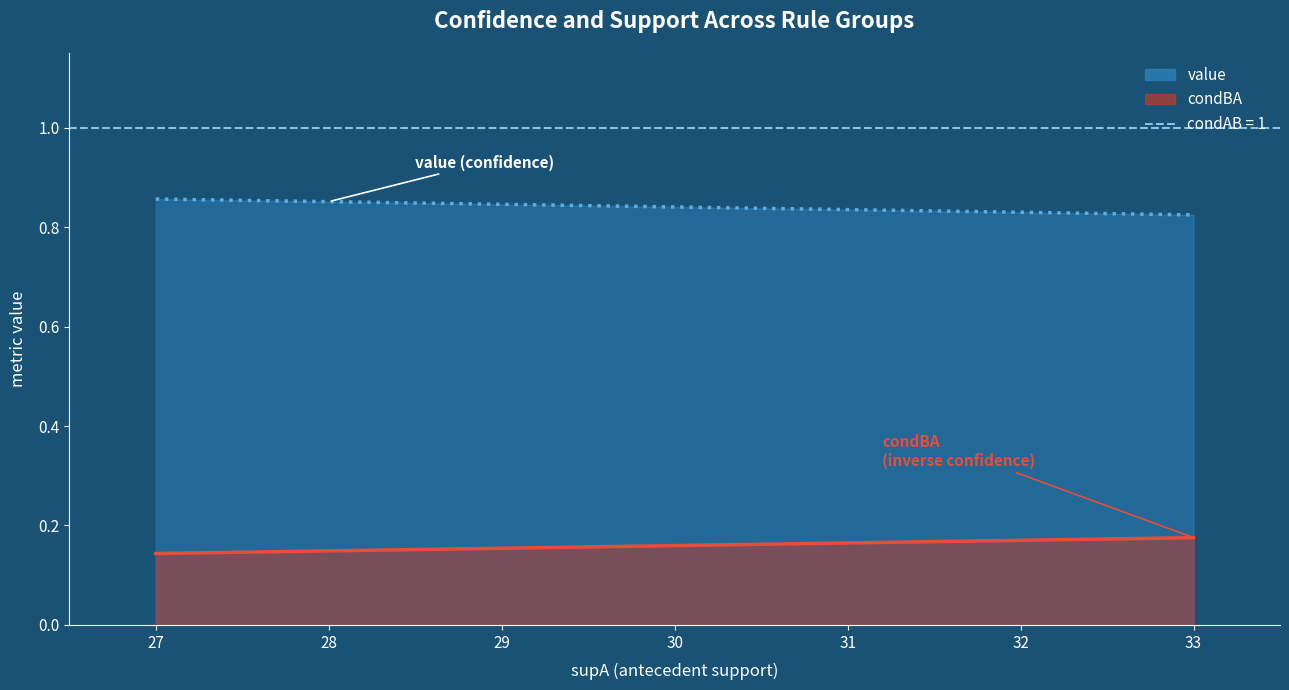

Between 33 and 28, which is larger?

28